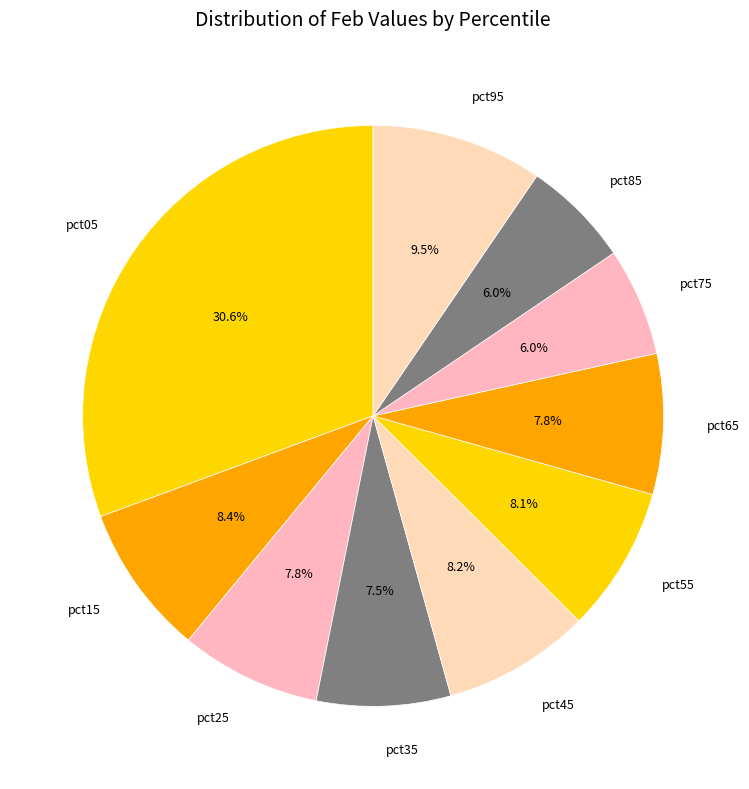

To the nearest percent, what is the difference between the largest and smallest slice percentages?

25%